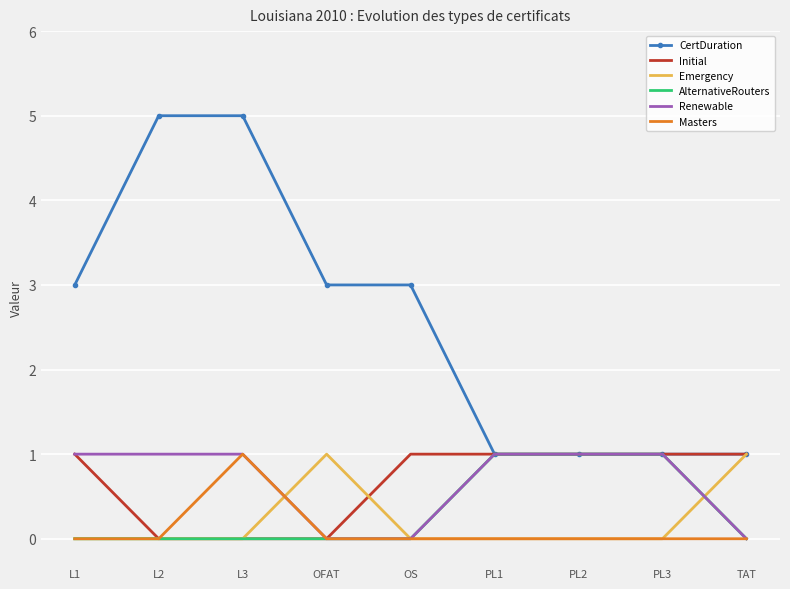

At which category is the sum across all series the highest?

L3